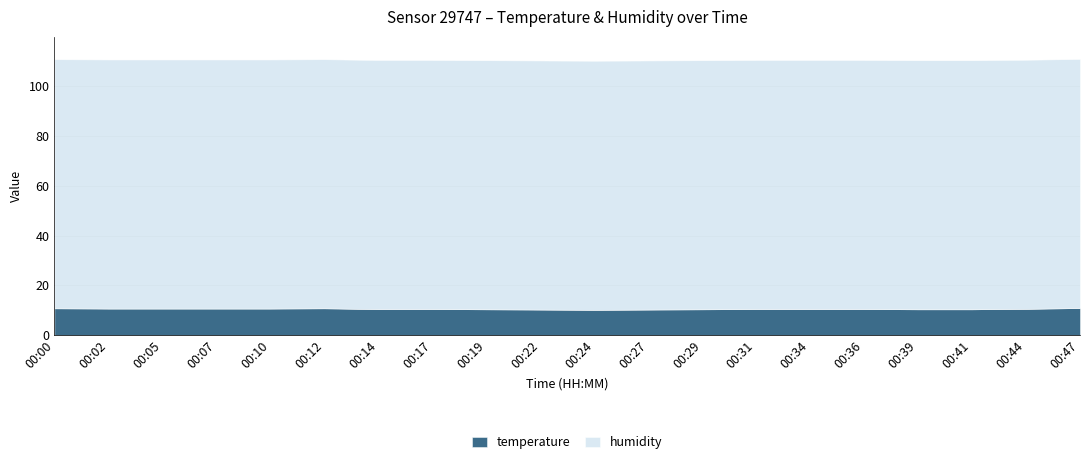

Reading left to right, transcribe all the data shown in this chart.

temperature: 10.8	10.7	10.7	10.7	10.7	10.8	10.5	10.5	10.4	10.3	10.2	10.3	10.4	10.5	10.5	10.5	10.4	10.4	10.6	10.9
humidity: 99.9	99.9	99.9	99.9	99.9	99.9	99.9	99.9	99.9	99.9	99.9	99.9	99.9	99.9	99.9	99.9	99.9	99.9	99.9	99.9